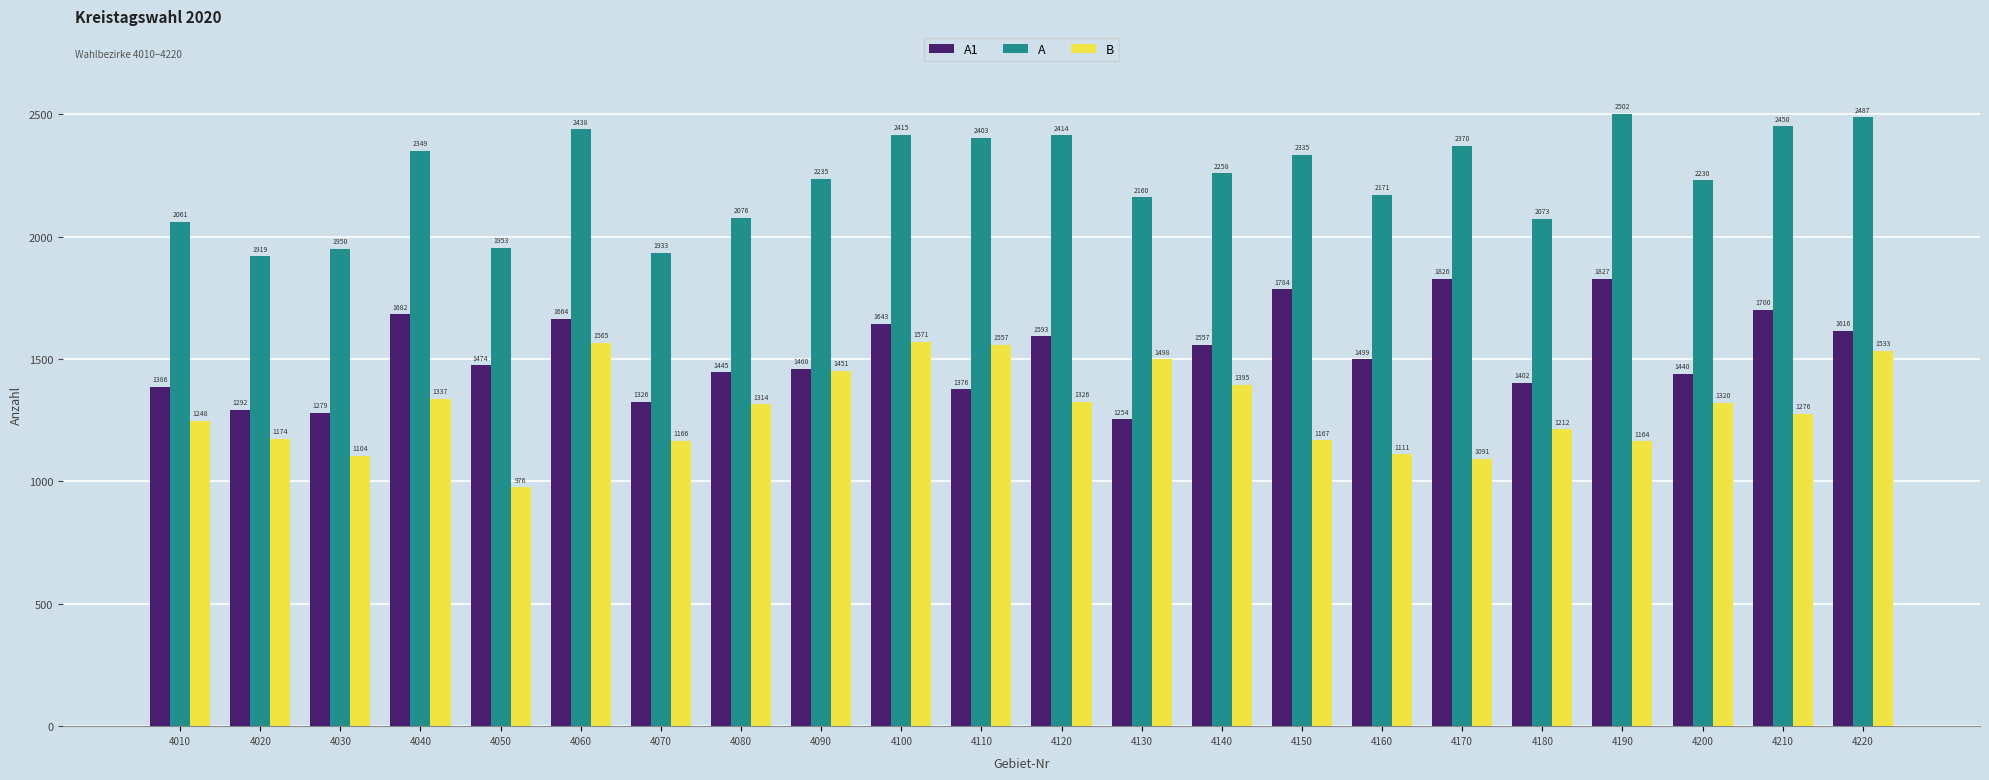

How many values in the A1 series are below 1499?

11